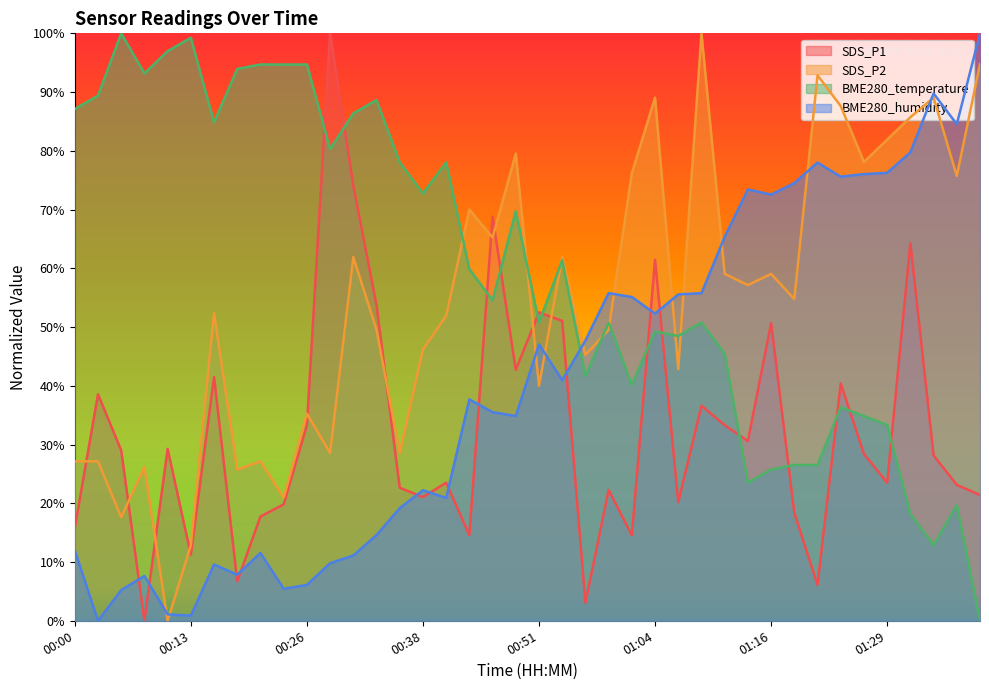

Reading left to right, transcribe all the data shown in this chart.

SDS_P1: 15.8	38.6	29.0	0.0	29.3	11.3	41.5	6.7	17.7	19.8	33.3	100.0	74.1	53.7	22.6	21.1	23.5	14.6	68.8	42.7	52.5	51.0	3.1	22.3	14.6	61.4	20.2	36.6	33.3	30.6	50.7	18.4	6.1	40.4	28.4	23.5	64.3	28.2	23.1	21.4
SDS_P2: 27.1	27.1	17.6	26.2	0.0	12.9	52.4	25.7	27.1	21.0	35.2	28.6	61.9	49.5	28.6	46.2	51.9	70.0	65.2	79.5	40.0	61.9	45.2	49.5	76.2	89.0	42.9	100.0	59.0	57.1	59.0	54.8	92.9	87.6	78.1	81.9	85.7	89.0	75.7	94.8
BME280_temperature: 87.1	89.4	100.0	93.2	97.0	99.2	84.8	93.9	94.7	94.7	94.7	80.3	86.4	88.6	78.0	72.7	78.0	59.8	54.5	69.7	50.8	61.4	41.7	50.8	40.2	49.2	48.5	50.8	45.5	23.5	25.8	26.5	26.5	36.4	34.8	33.3	18.2	12.9	19.7	0.0
BME280_humidity: 12.0	0.0	5.2	7.6	1.1	0.9	9.6	7.8	11.5	5.4	6.1	9.8	11.1	14.6	19.2	22.2	20.9	37.7	35.5	34.9	47.1	41.0	47.7	55.8	55.1	52.3	55.6	55.8	65.4	73.4	72.5	74.5	78.0	75.6	76.0	76.3	79.7	89.8	84.5	100.0